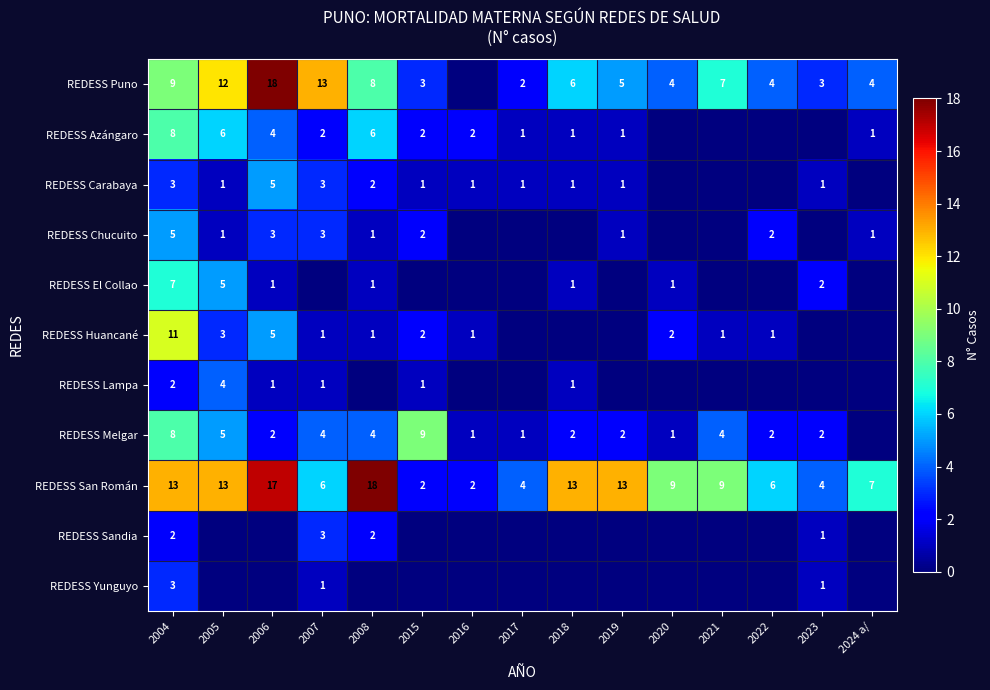

What is the sum of the REDESS Chucuito values at 2008 and 2024 a/?

2